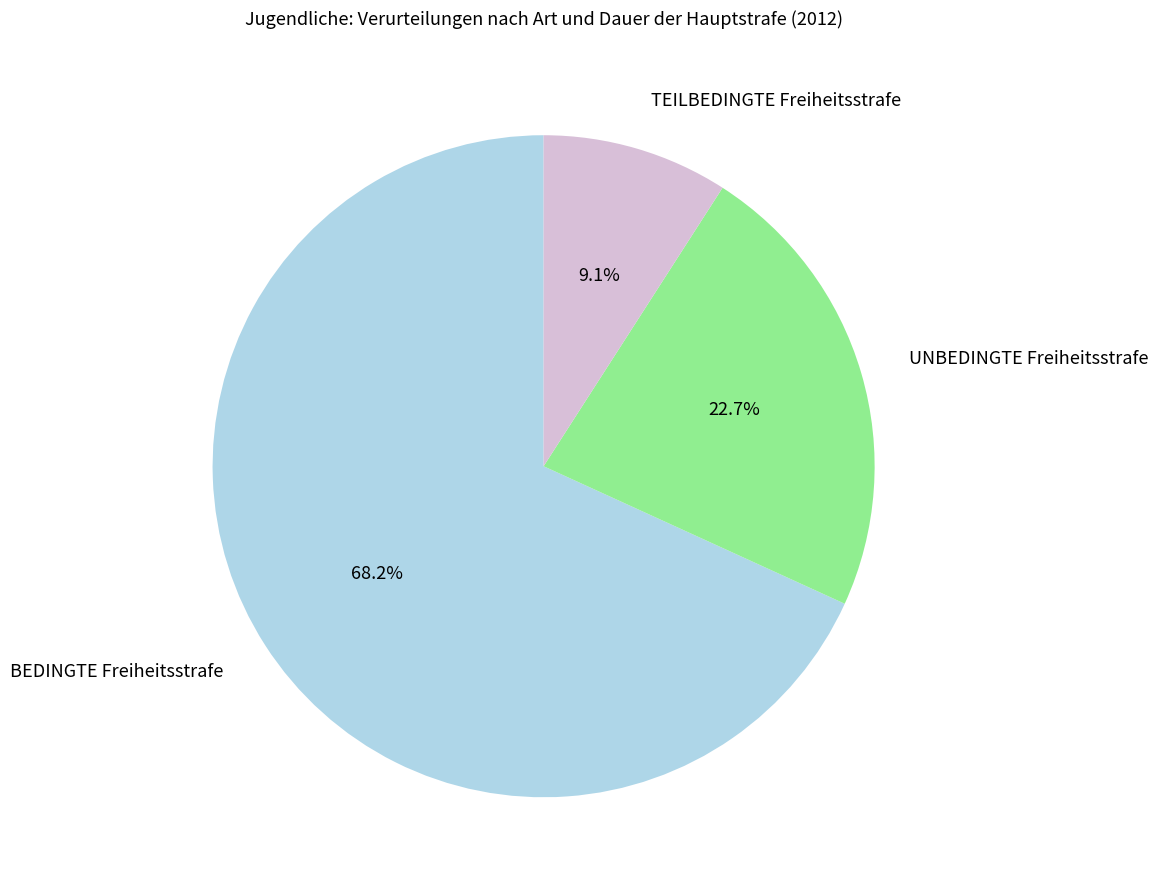

Which category has the biggest portion of the pie?

BEDINGTE Freiheitsstrafe